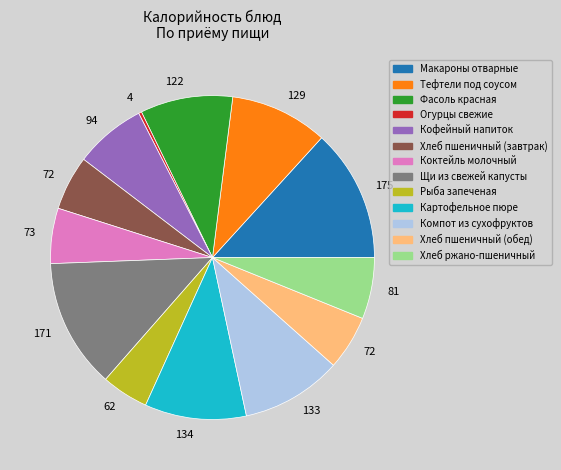

Count the number of slices in the pie.

13